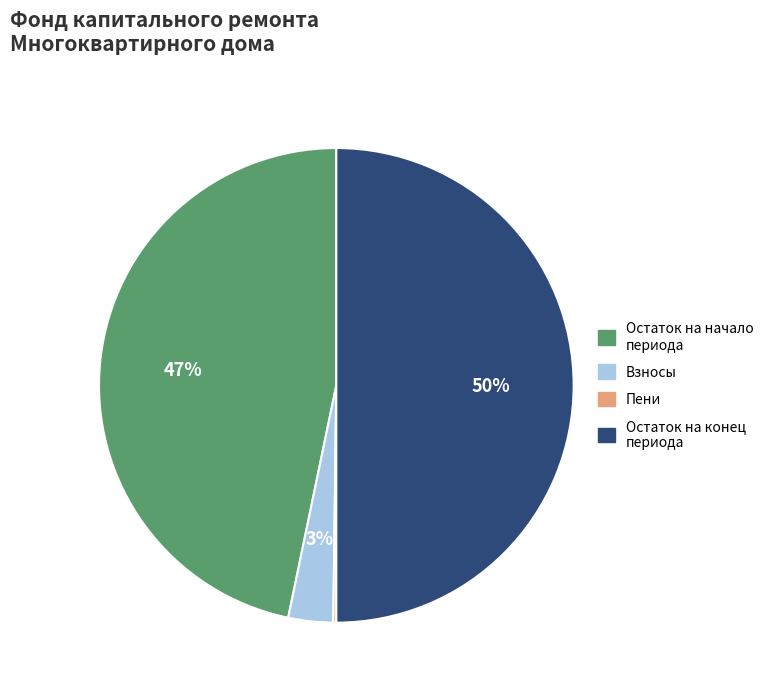

To the nearest percent, what is the difference between the largest and smallest slice percentages?

50%